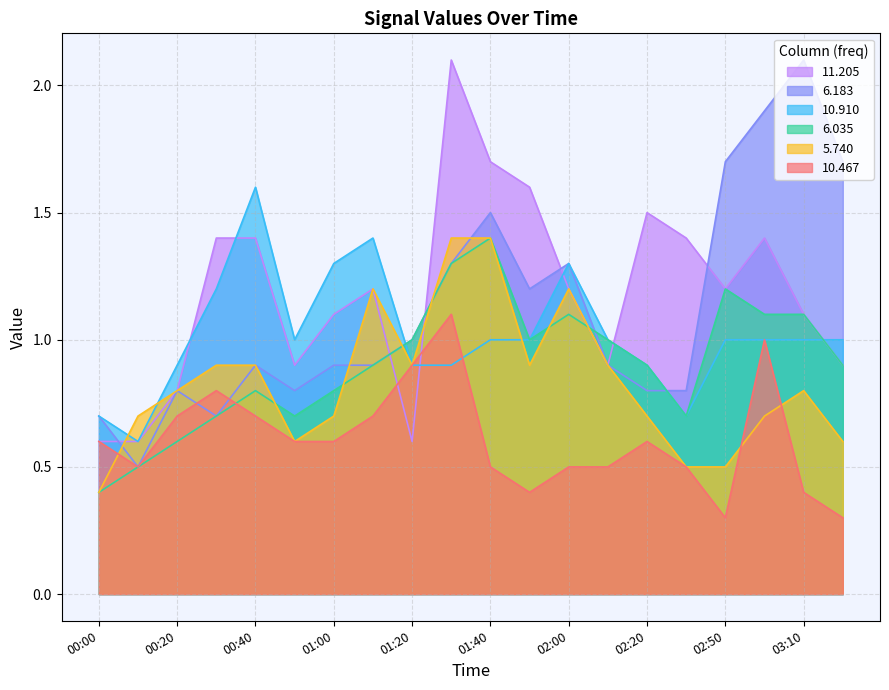

What is the maximum value shown in the chart?

2.1